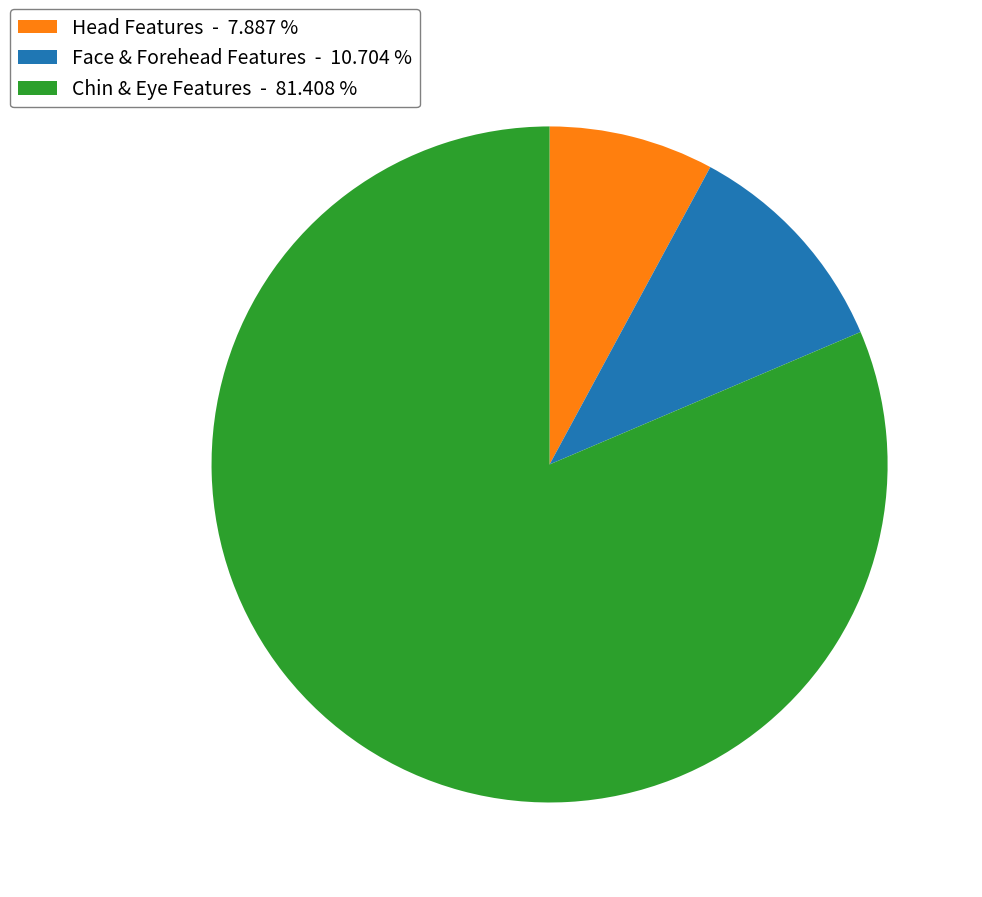

Which category accounts for the majority?

Chin & Eye Features - 81.408 %